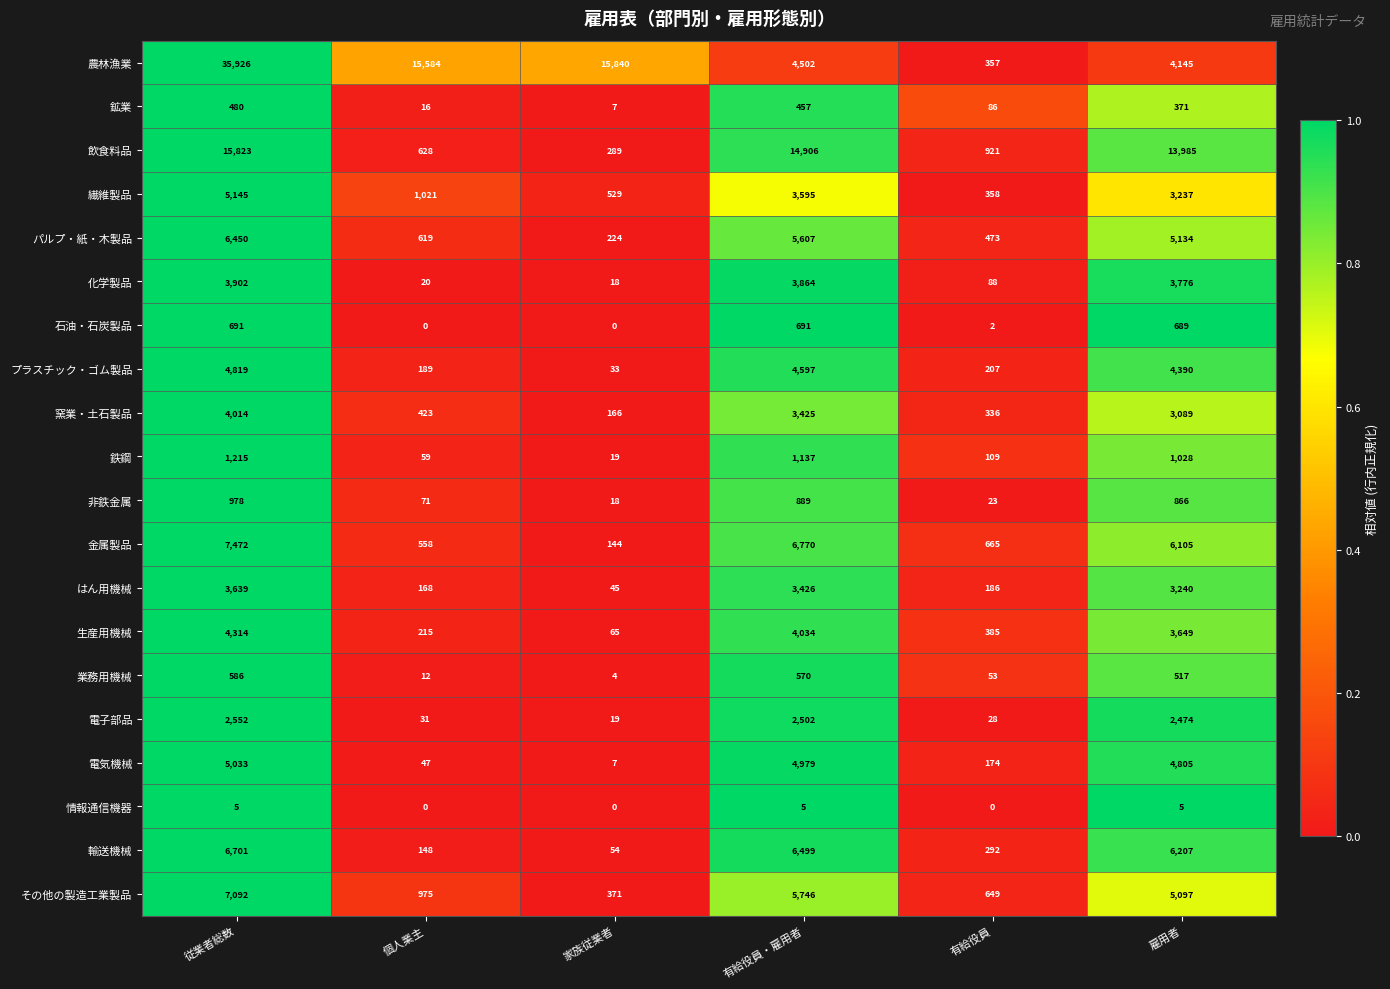

What is the sum of all 情報通信機器 values?

15